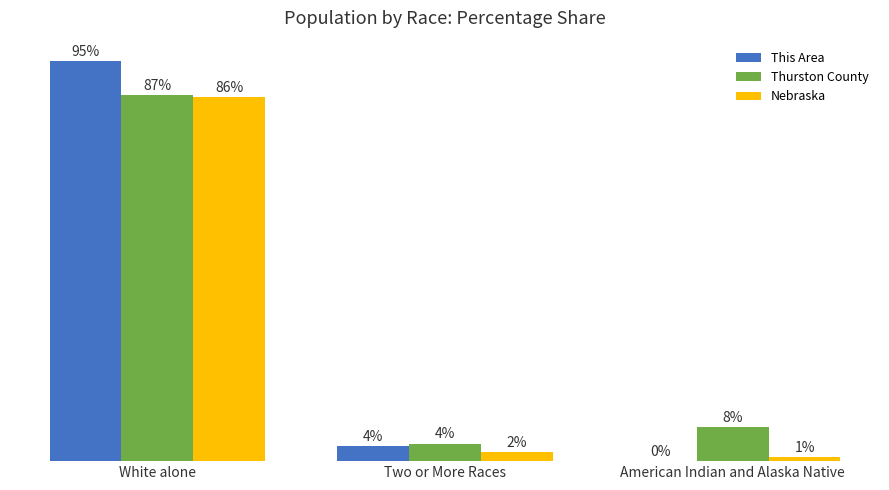

At which label does Thurston County first exceed 8?

White alone